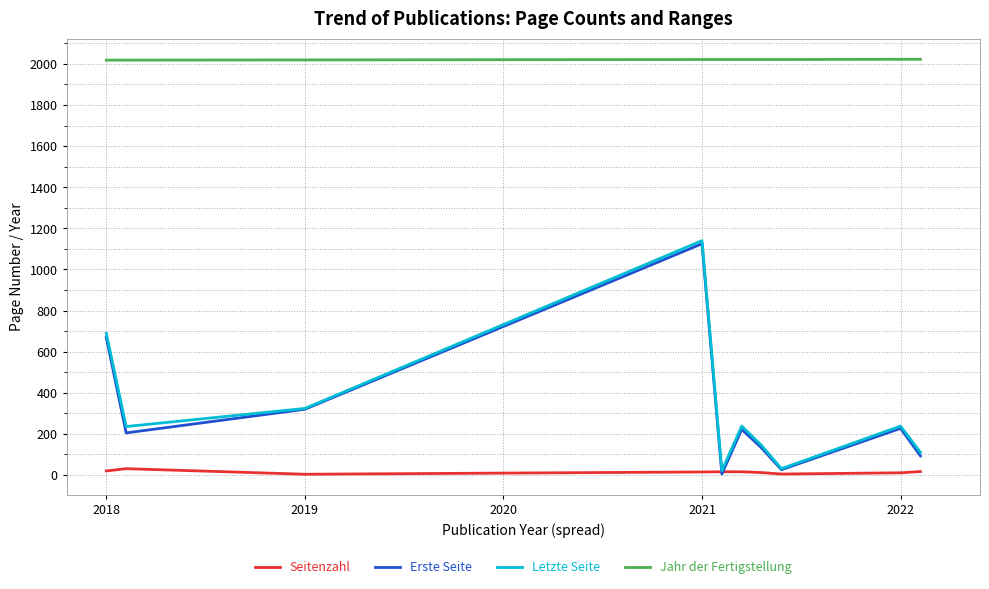

True or false: Letzte Seite and Jahr der Fertigstellung intersect in this chart.

False